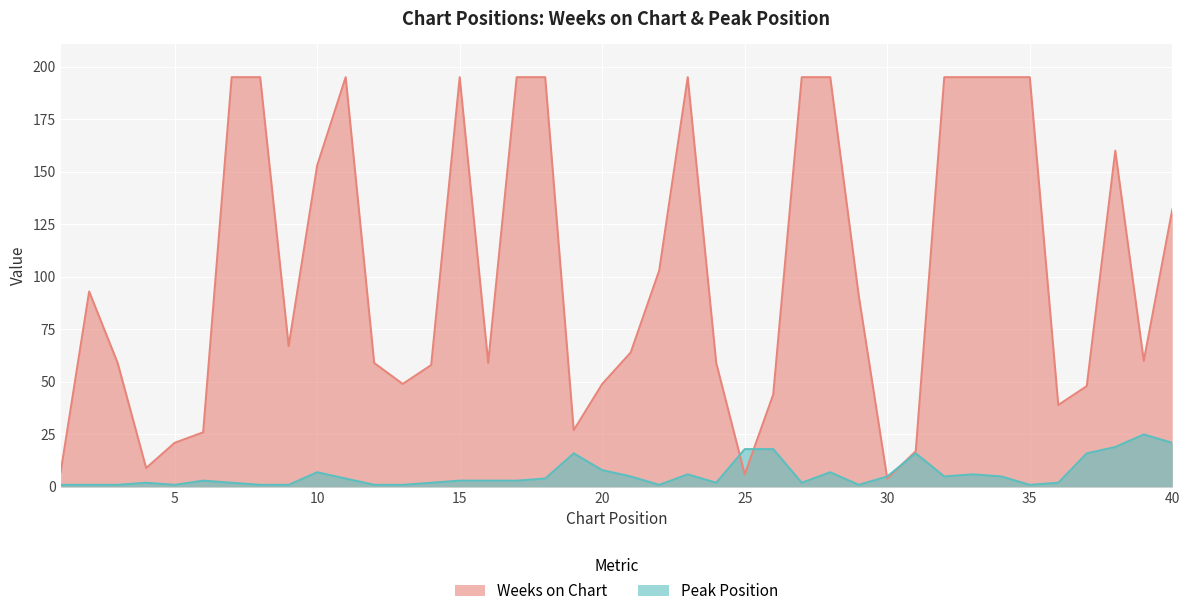

Reading left to right, extract all data points from this chart.

Weeks on Chart: 7	93	59	9	21	26	195	195	67	153	195	59	49	58	195	59	195	195	27	49	64	103	195	59	6	44	195	195	91	4	17	195	195	195	195	39	48	160	60	132
Peak Position: 1	1	1	2	1	3	2	1	1	7	4	1	1	2	3	3	3	4	16	8	5	1	6	2	18	18	2	7	1	5	16	5	6	5	1	2	16	19	25	21